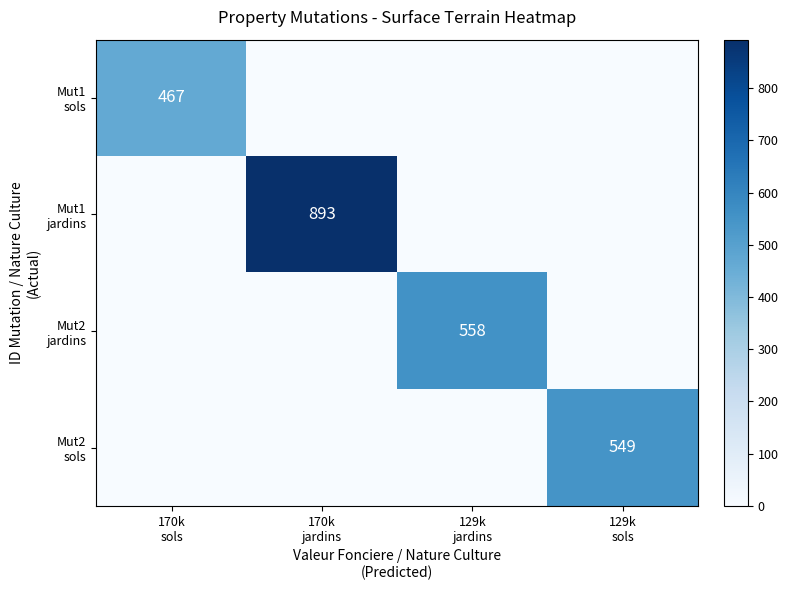

At 170k jardins, list the series in order from smallest to largest.

Mut1 sols, Mut2 jardins, Mut2 sols, Mut1 jardins